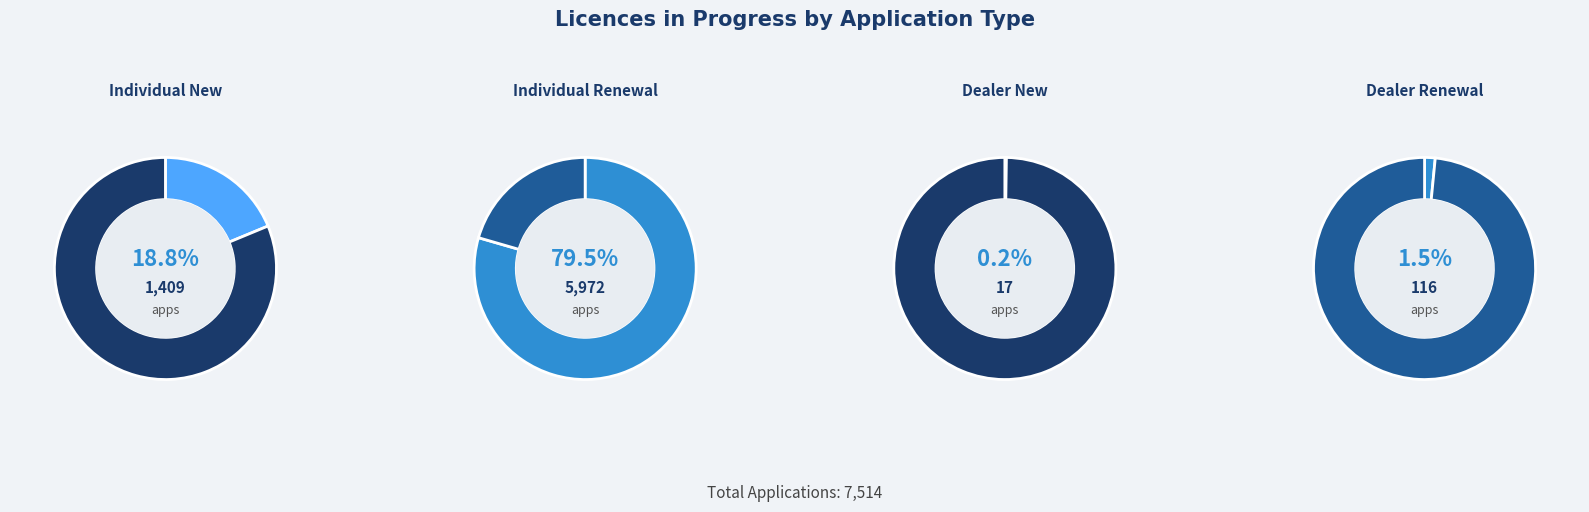

Which slice is the largest?

Individual Renewal